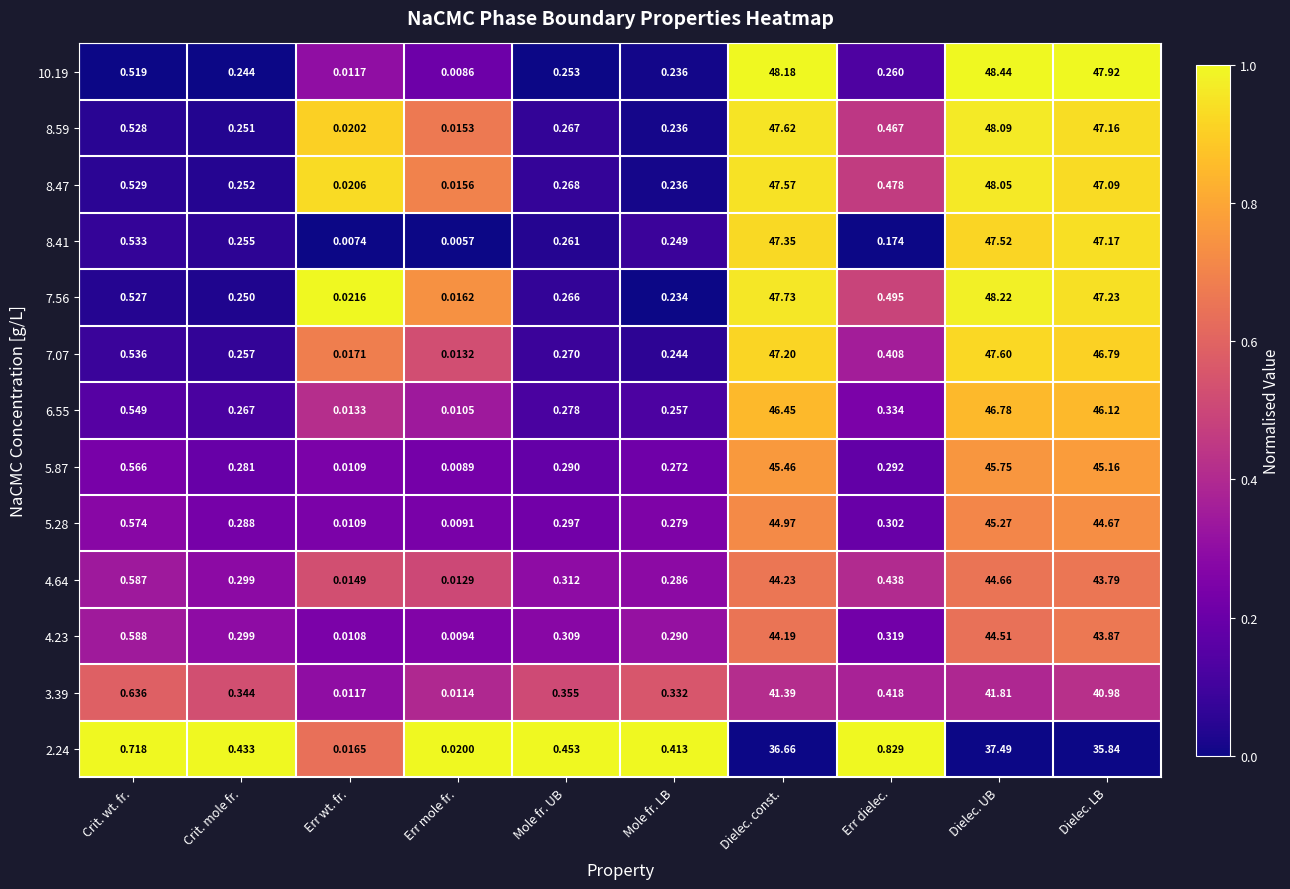

At which category does the chart reach its peak across all series?

Dielec. UB